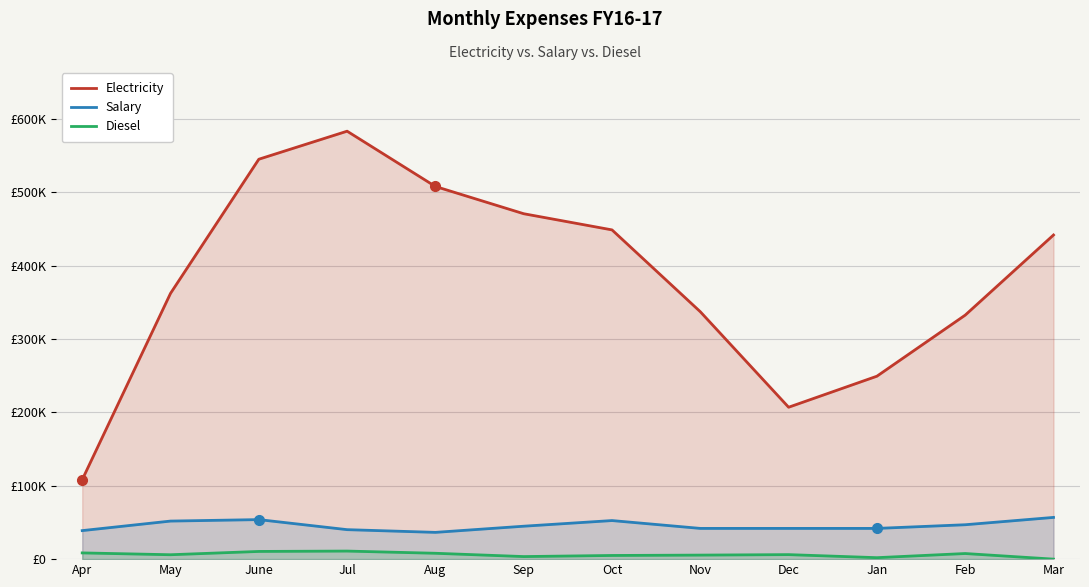

How many series are shown in this chart?

3